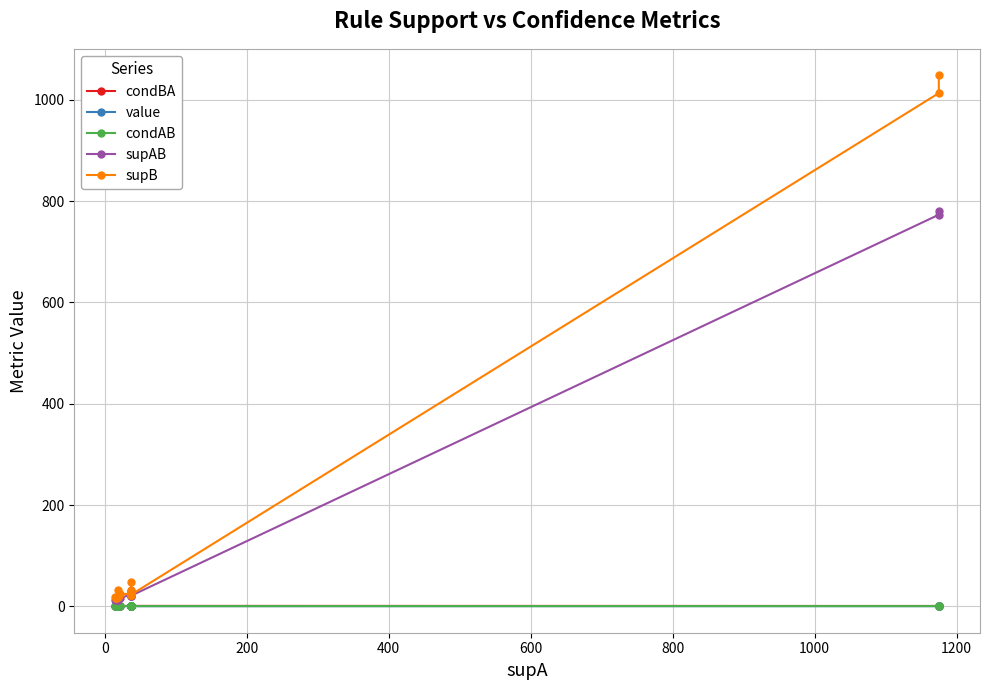

Which series has the largest total across all categories?

supB